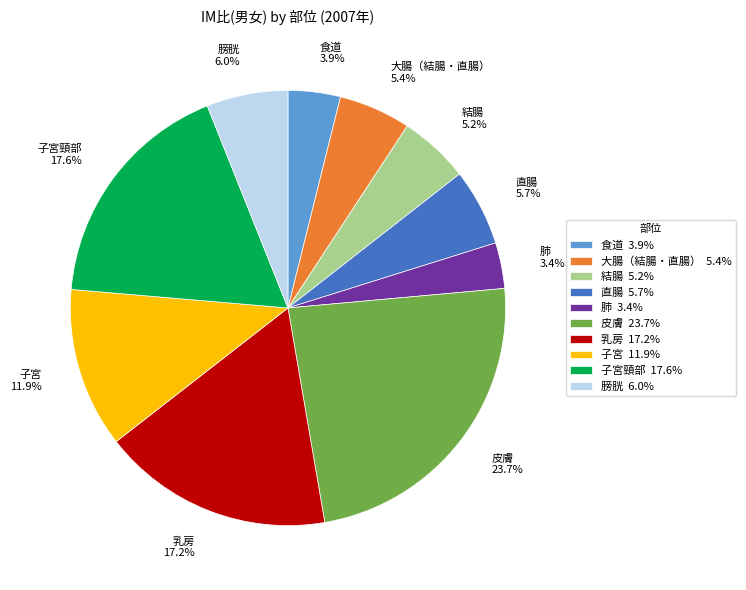

Which has a higher value, 肺 or 子宮頸部?

子宮頸部